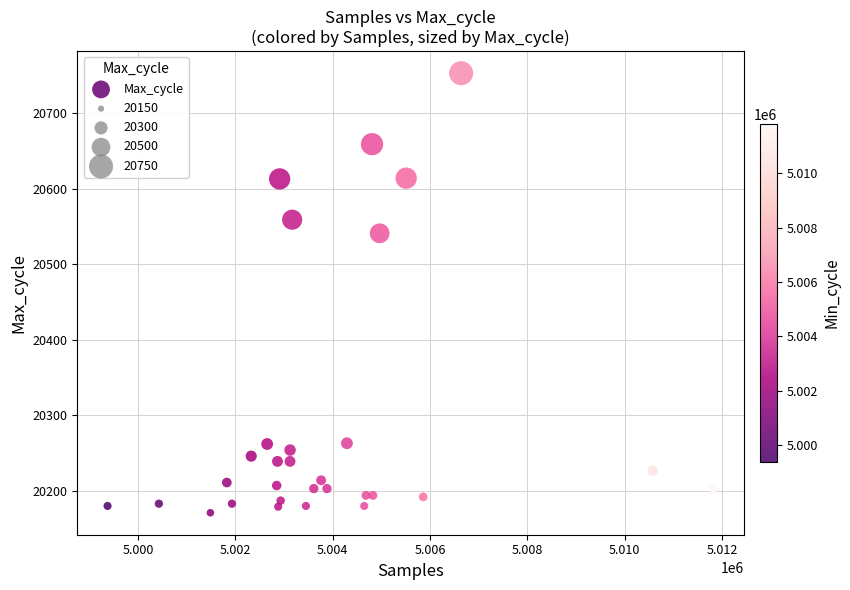

What Y value in the scatter plot is closest to 20462?

20541